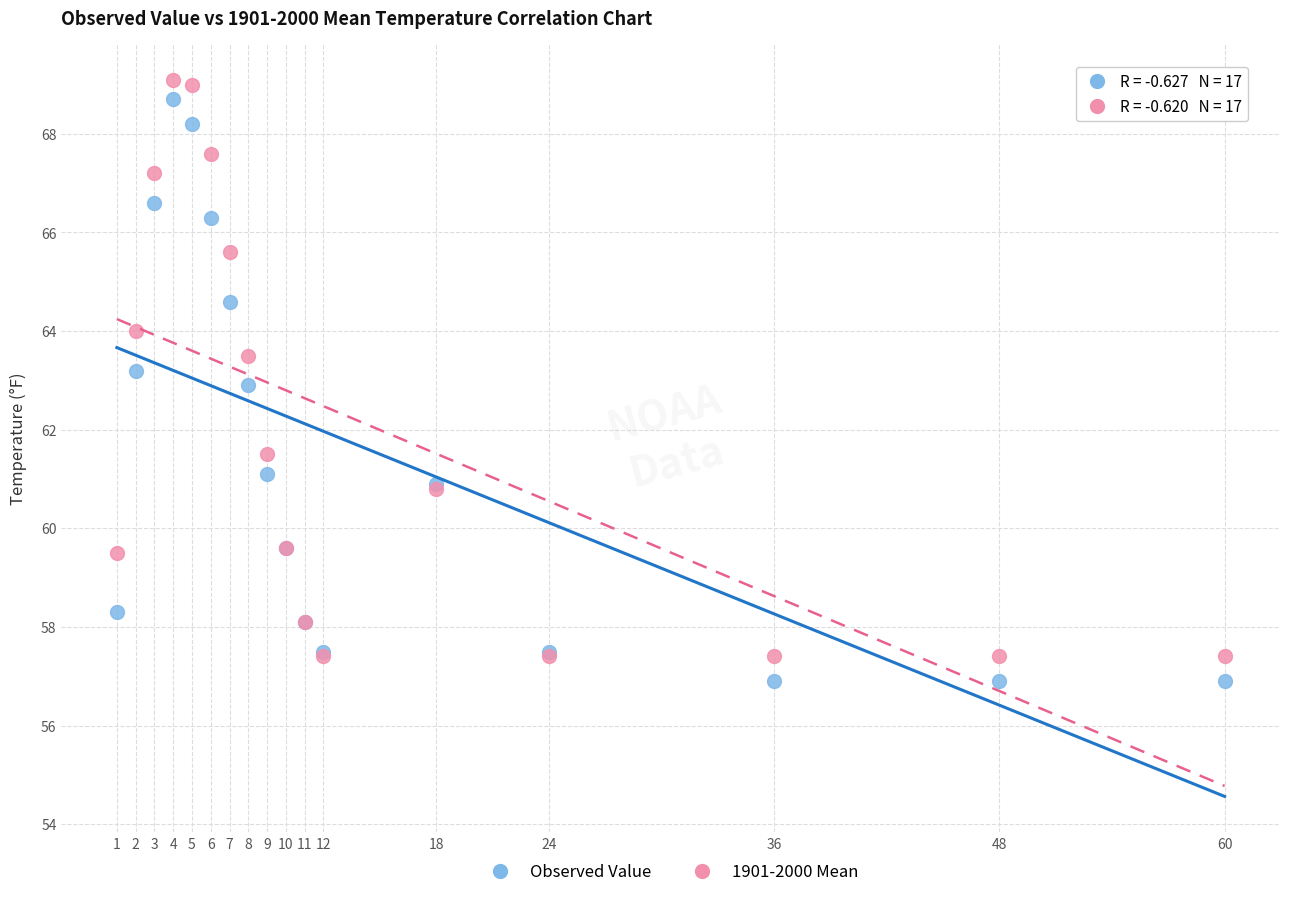

Which series reaches the minimum Y coordinate?

Observed Value